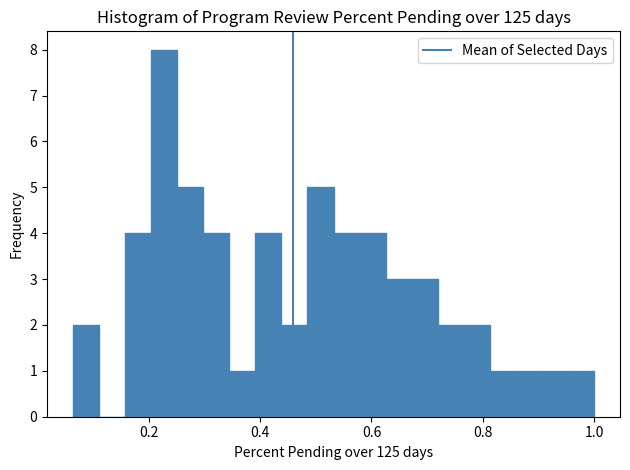

Around what value on the x-axis is the tallest bar? Give the approximate position of its centre, as read against the axis.

0.22